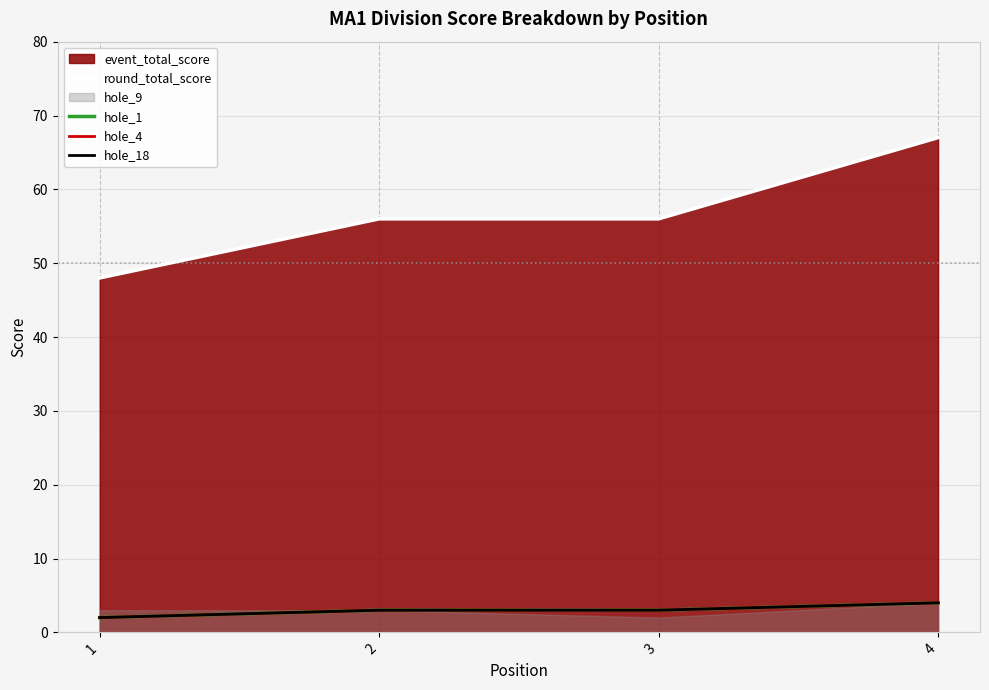

At which label is hole_4 closest to 3?

2